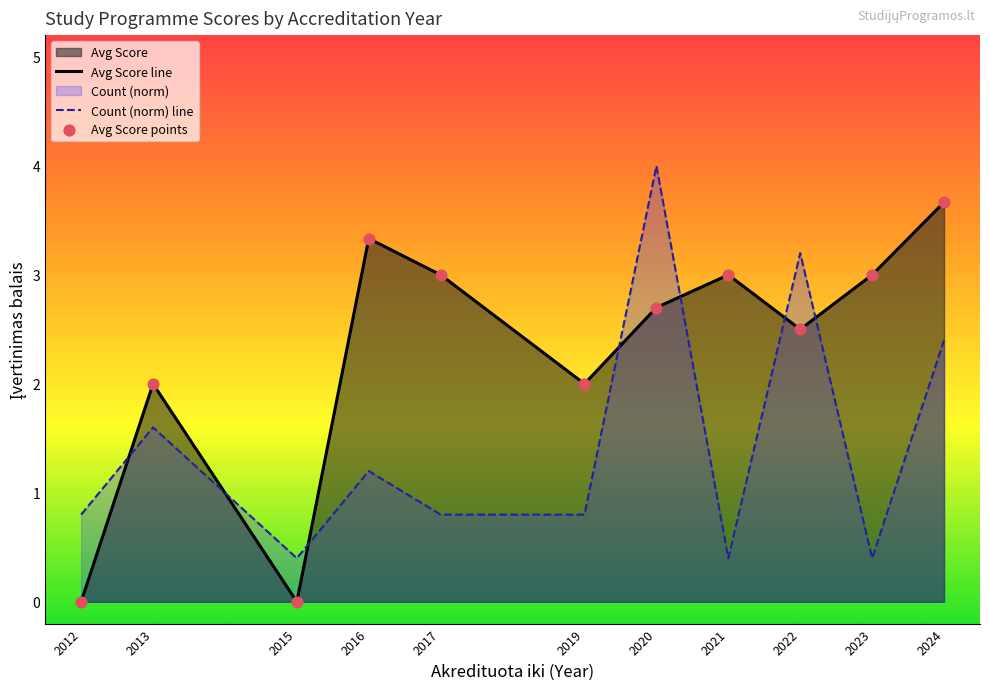

Which series has the widest spread of Y values?

Avg Score line